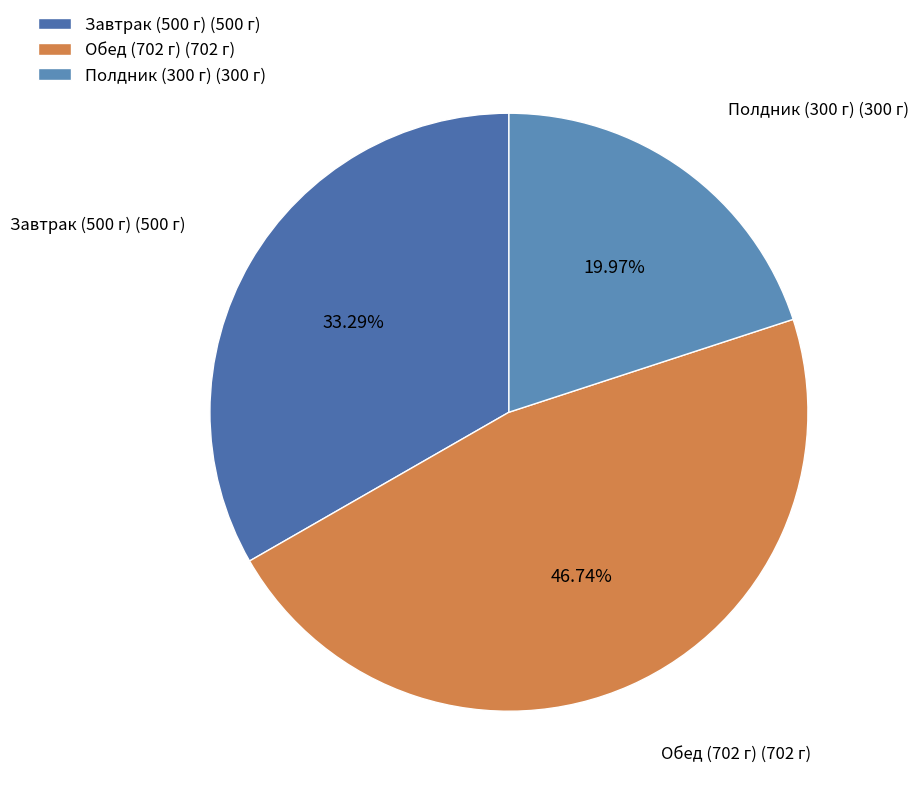

Rank the categories by value from highest to lowest.

Обед (702 г), Завтрак (500 г), Полдник (300 г)